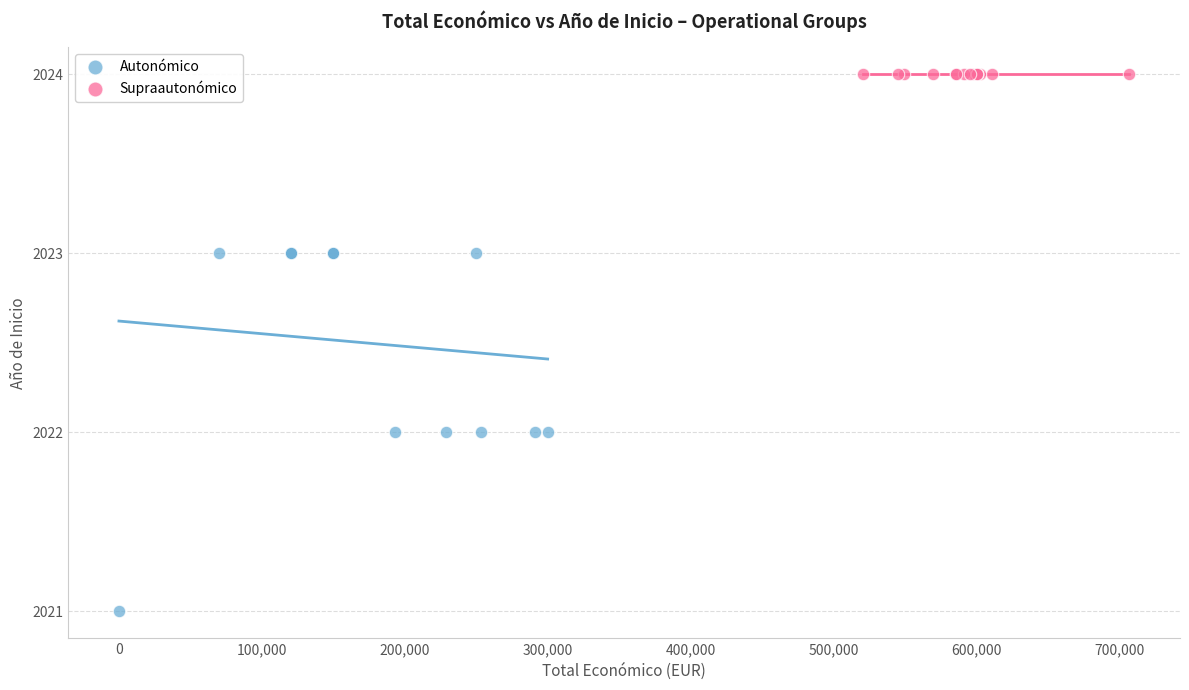

Which series contains the lowest Y value?

Autonómico